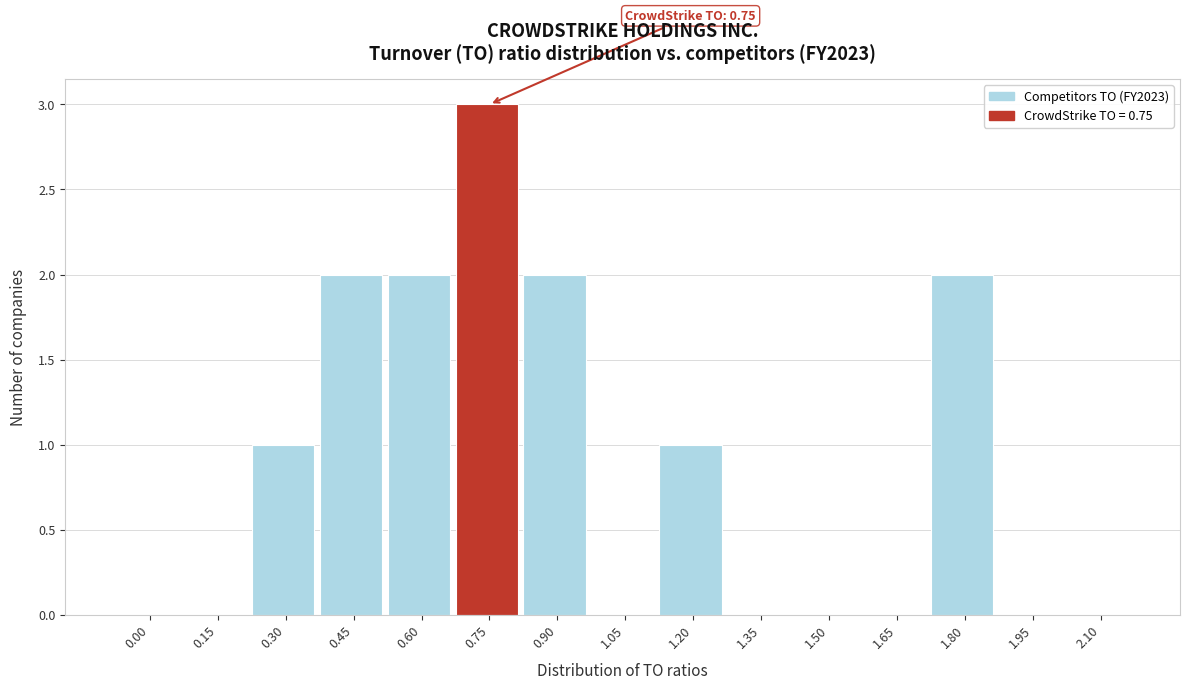

Reading left to right, transcribe all the data shown in this chart.

0.00=0	0.15=0	0.30=1	0.45=2	0.60=2	0.75=3	0.90=2	1.05=0	1.20=1	1.35=0	1.50=0	1.65=0	1.80=2	1.95=0	2.10=0